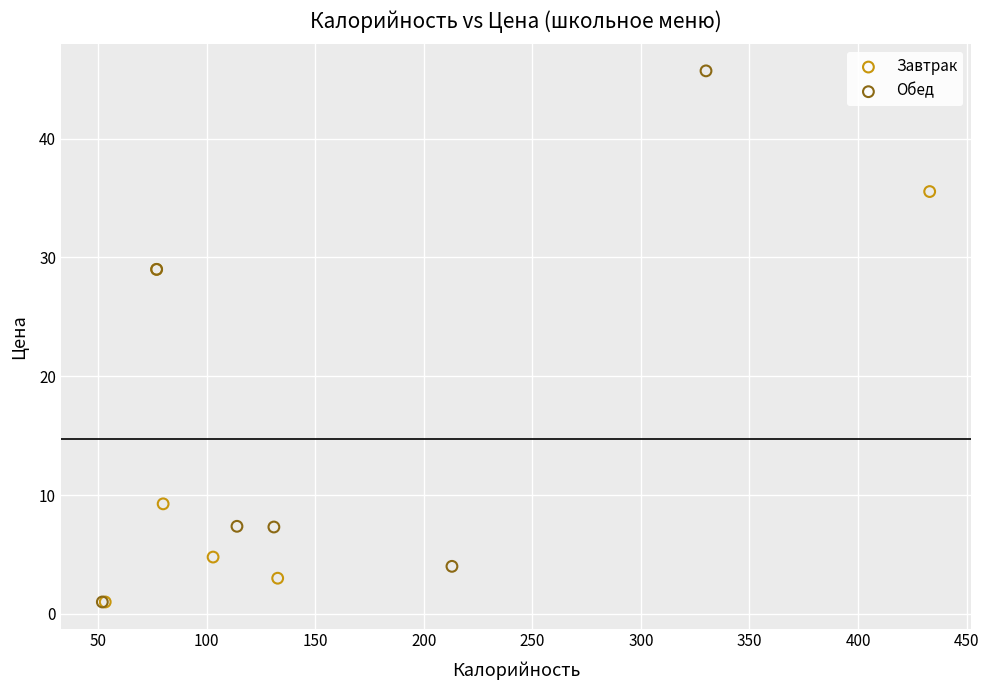

Which series has the widest spread of Y values?

Обед